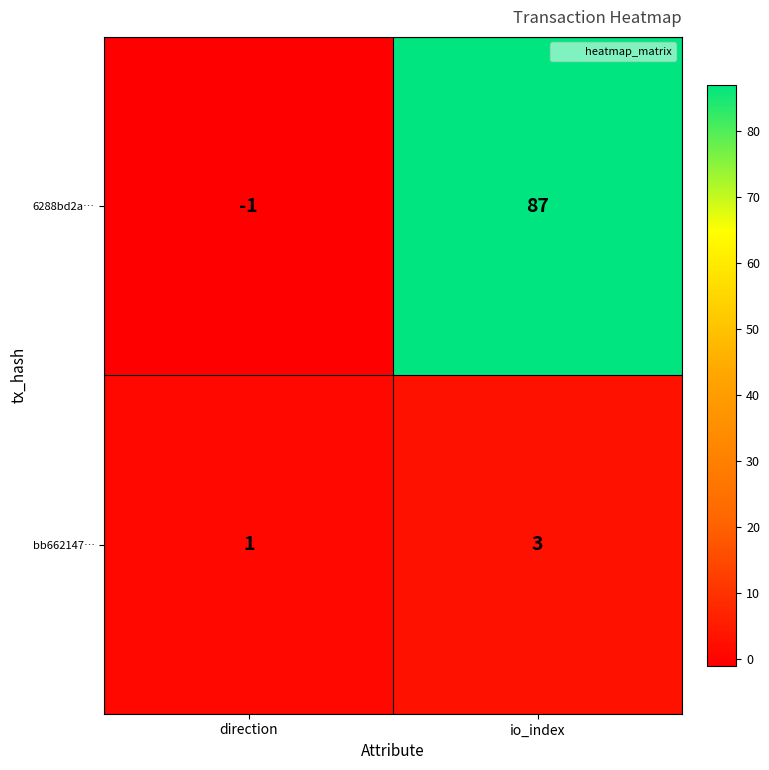

How many series are shown in this chart?

2